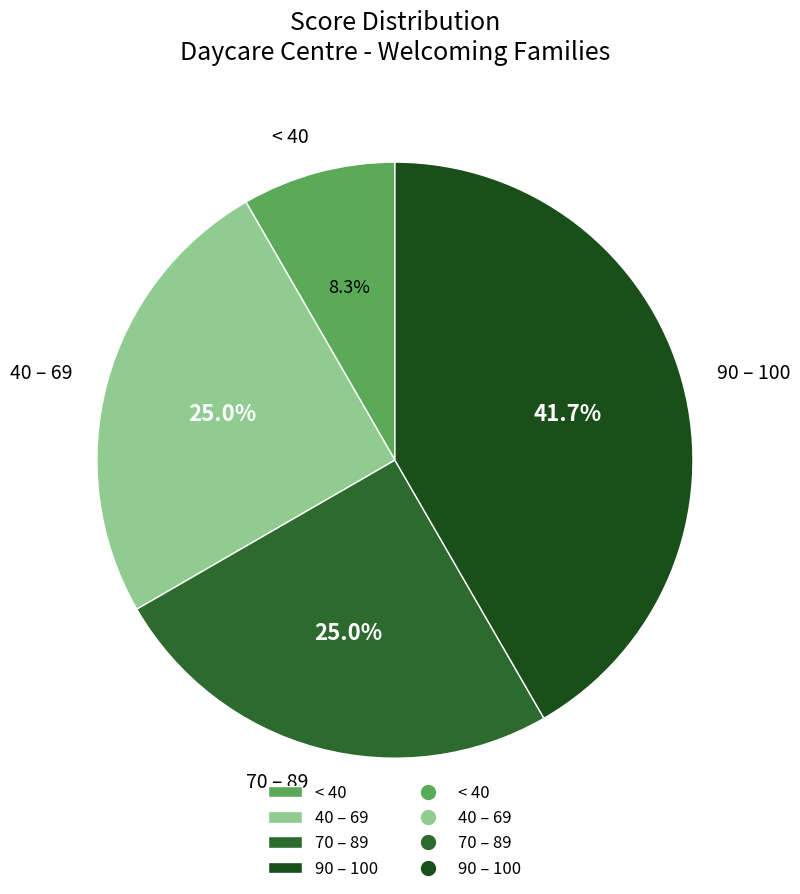

How many slices are in this pie chart?

4